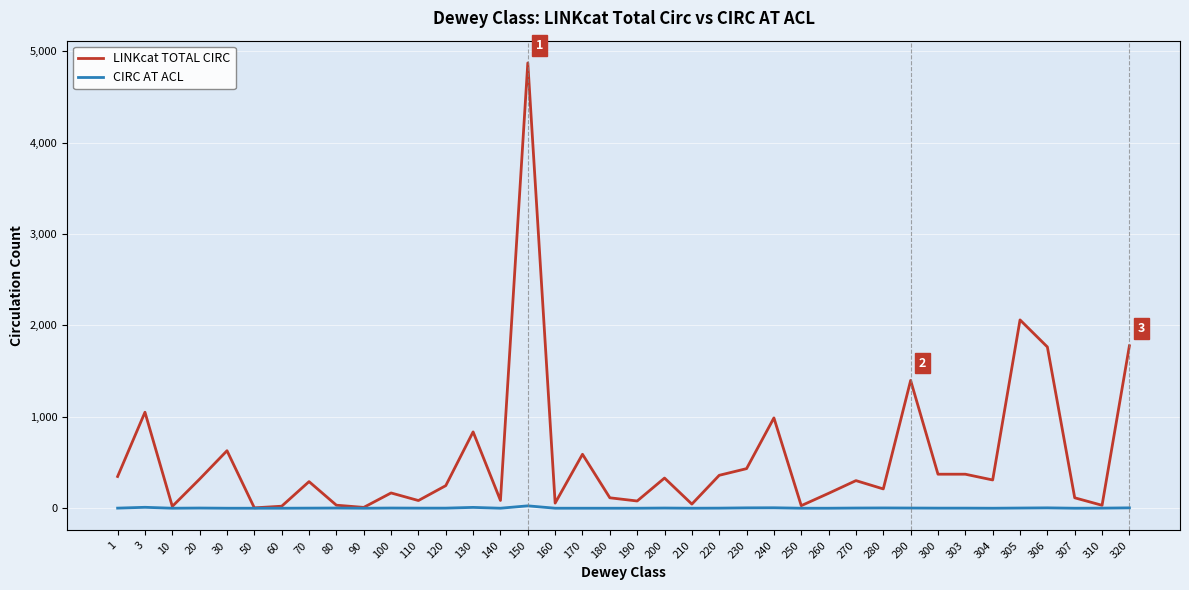

Which label corresponds to the largest value in the chart?

150